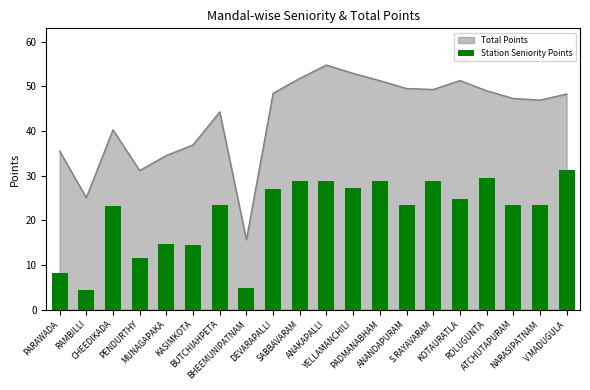

Reading right to left, what are all the values shown in this chart?

V.MADUGULA=31.3	NARASIPATNAM=23.3	ATCHUTAPURAM=23.3	ROLUGUNTA=29.4	KOTAURATLA=24.7	S.RAYAVARAM=28.8	ANANDAPURAM=23.3	PADMANABHAM=28.8	YELLAMANCHILI=27.3	ANAKAPALLI=28.8	SABBAVARAM=28.8	DEVARAPALLI=27.0	BHEEMUNIPATNAM=4.9	BUTCHIAHPETA=23.3	KASIMKOTA=14.5	MUNAGAPAKA=14.7	PENDURTHY=11.5	CHEEDIKADA=23.3	RAMBILLI=4.5	PARAWADA=8.2